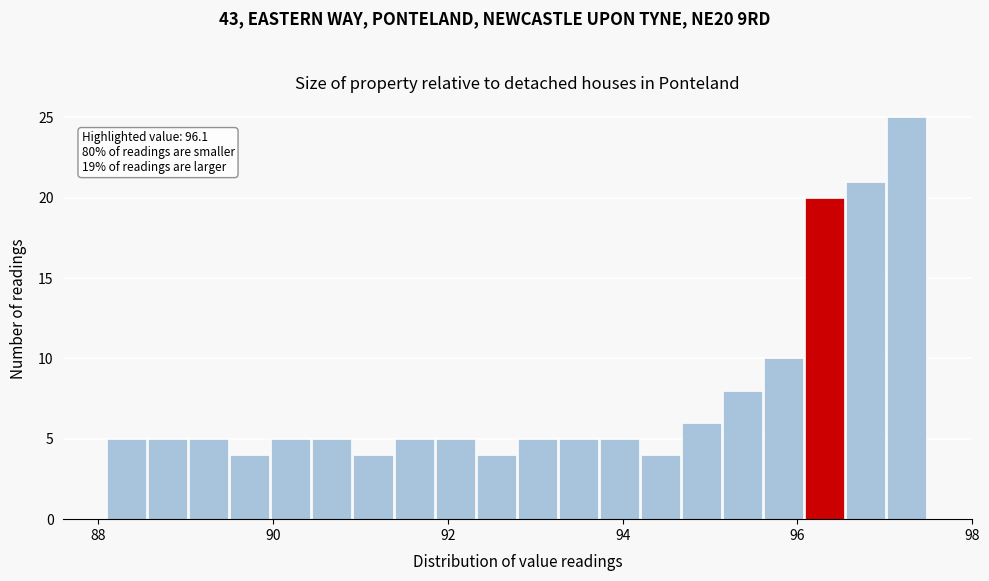

Read against the x-axis, roughly where is the centre of the tallest bar?

97.2